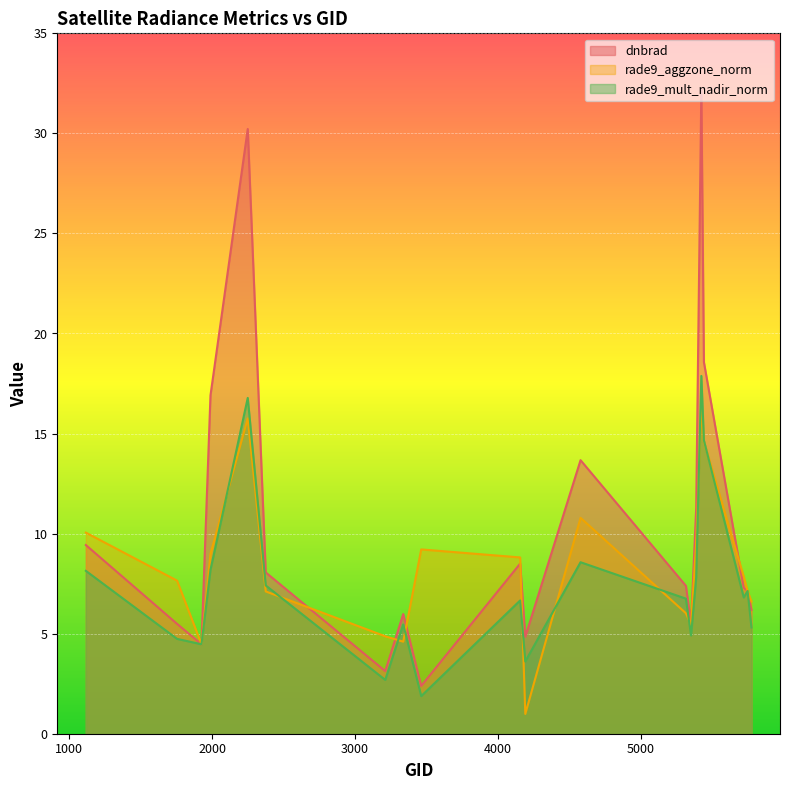

Which series has the largest total across all categories?

dnbrad